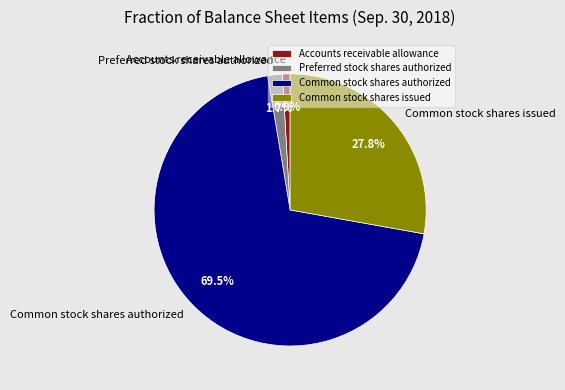

Do Common stock shares authorized and Common stock shares issued together represent more than half of the pie?

Yes